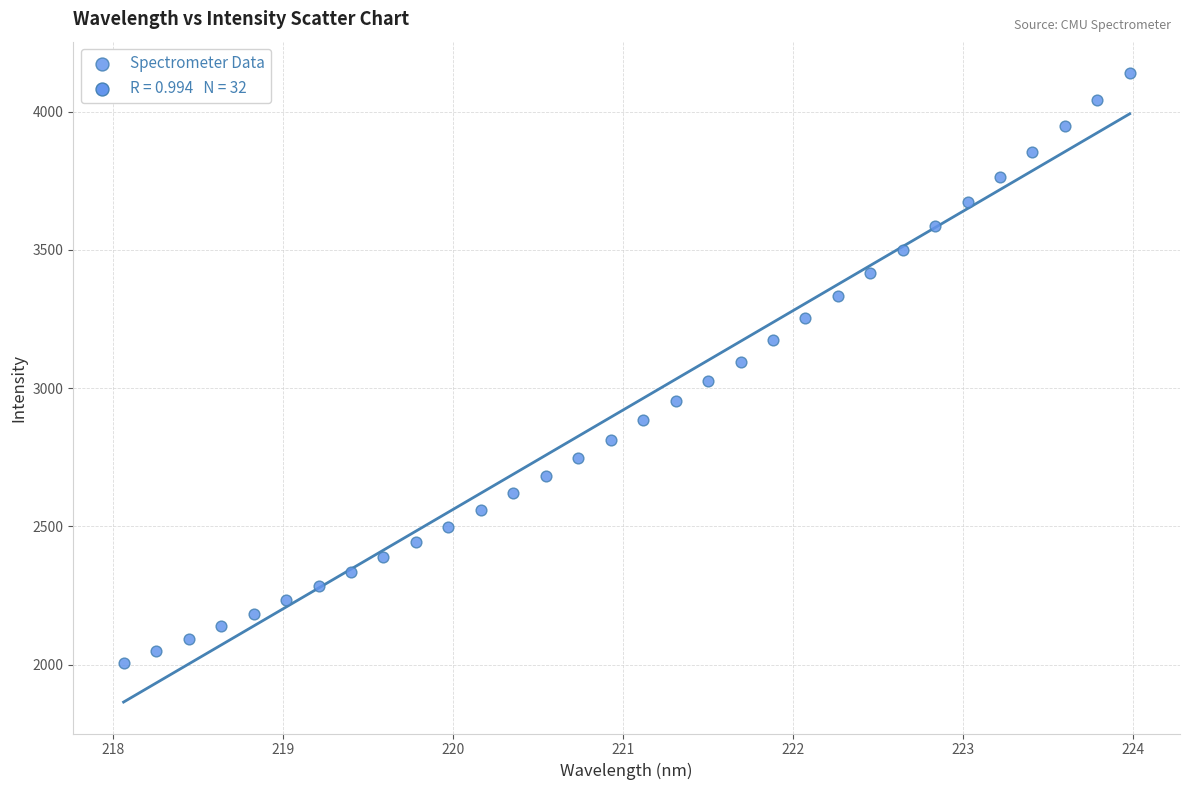

What is the range of X values (max minus min)?

5.9